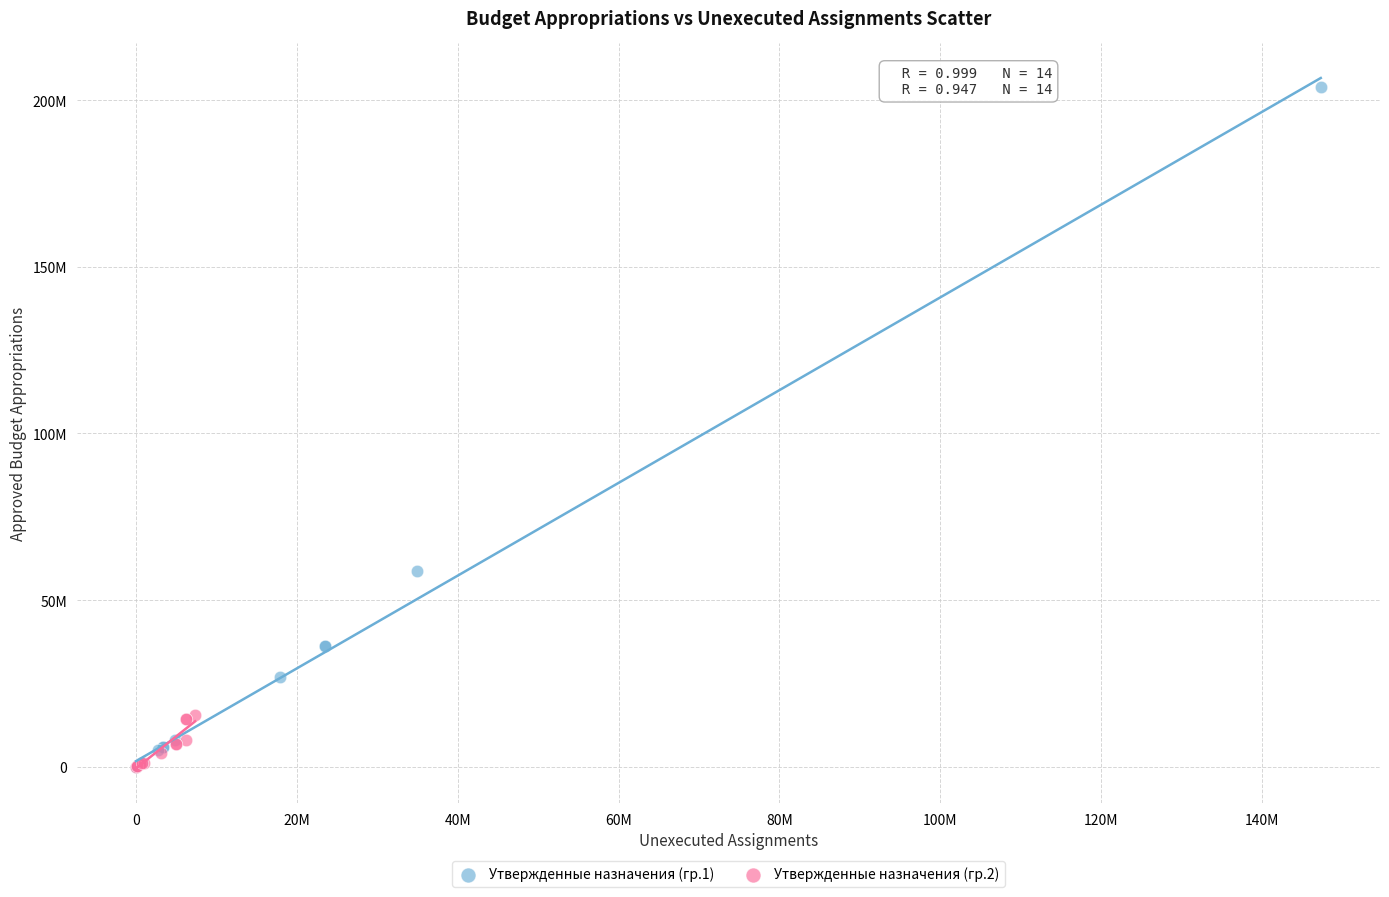

Which series contains the highest Y value?

Утвержденные назначения (гр.1)